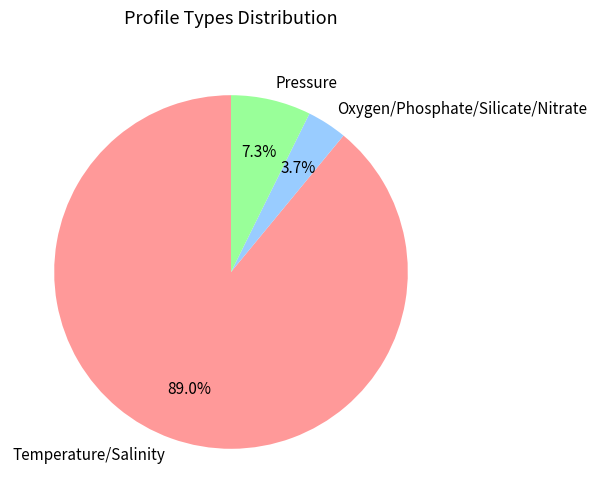

Which has a higher value, Temperature/Salinity or Pressure?

Temperature/Salinity